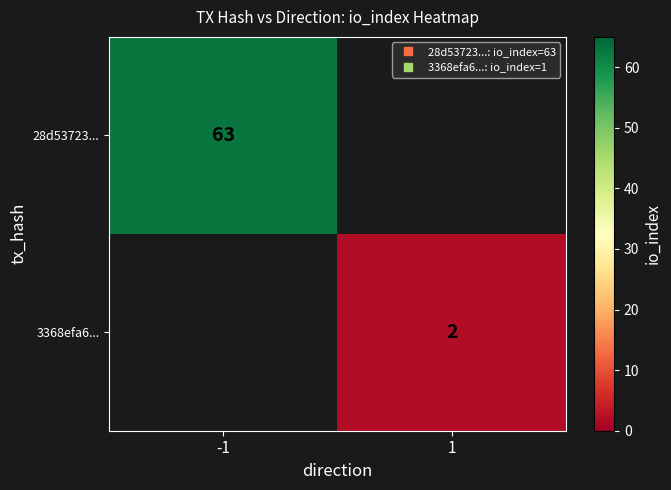

Where is row_0 nearest to the value 63?

-1